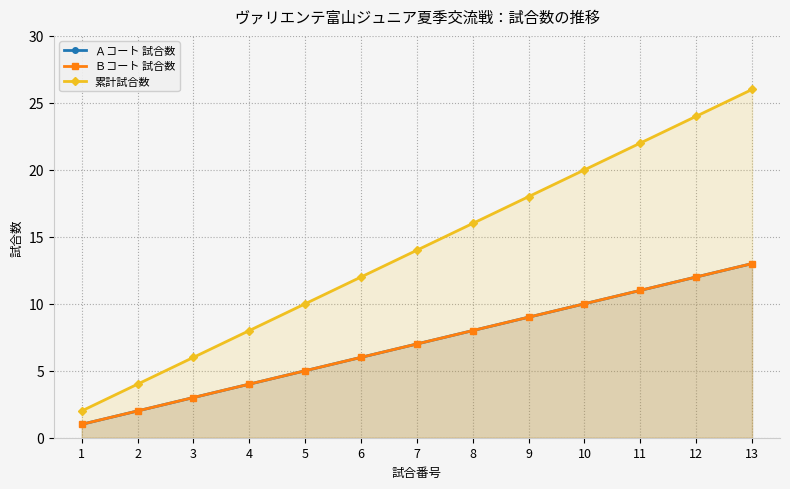

How many lines are shown in the chart?

3